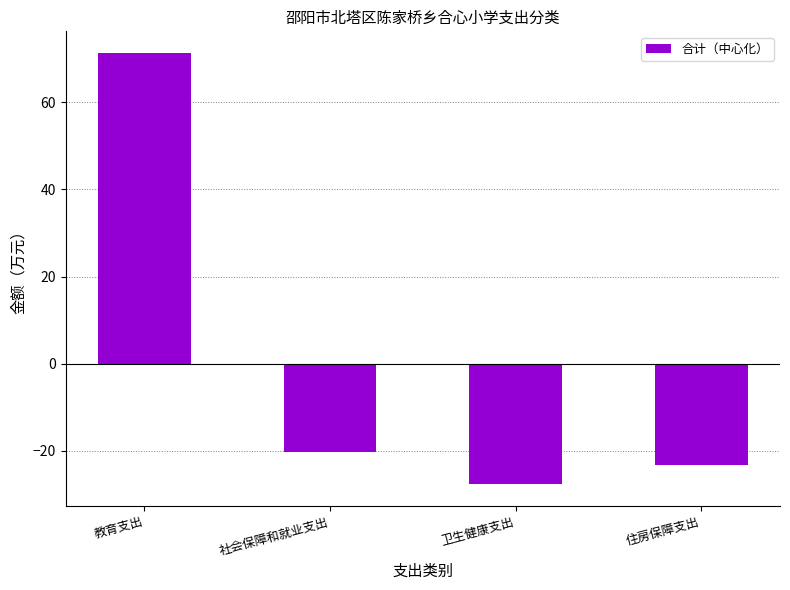

What is the difference between the second highest and minimum values?

7.5